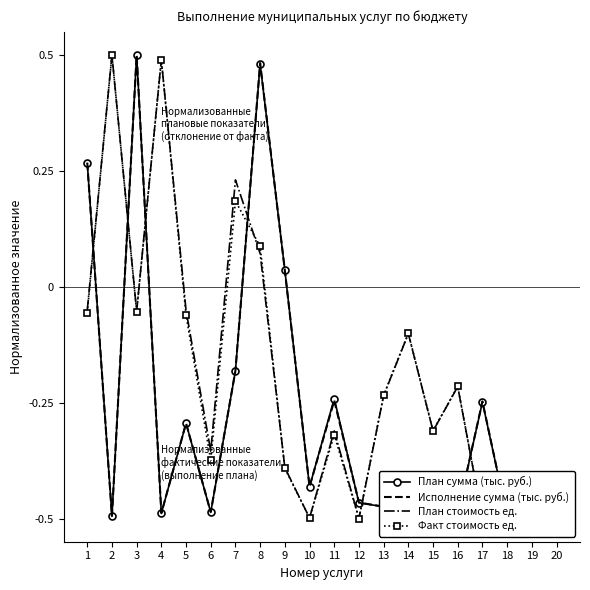

Which series ends up on top after the final intersection of План сумма (тыс. руб.) and Факт стоимость ед.?

Факт стоимость ед.